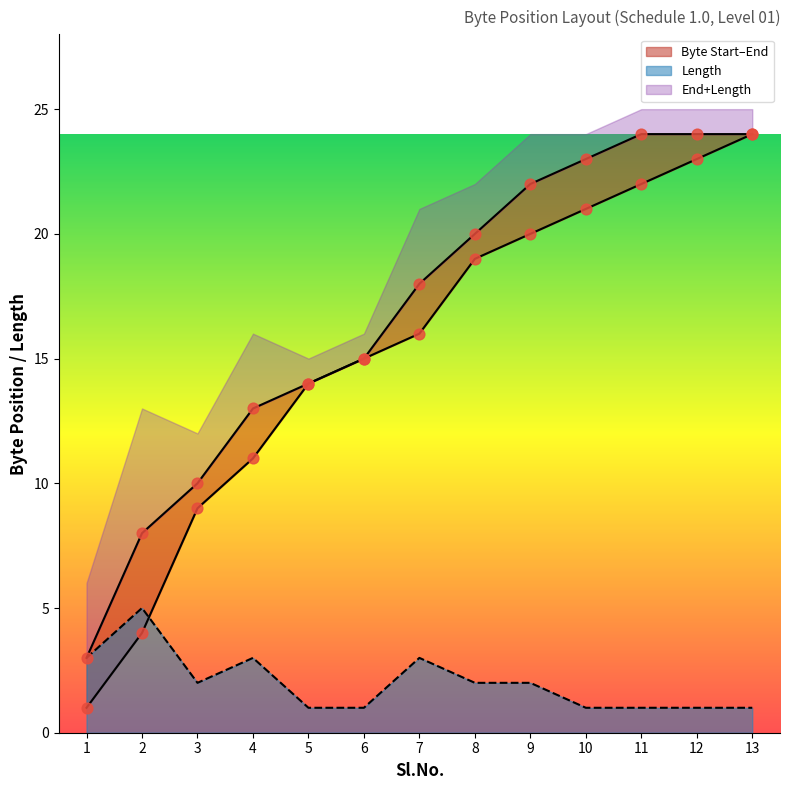

At which category is the sum across all series the highest?

13